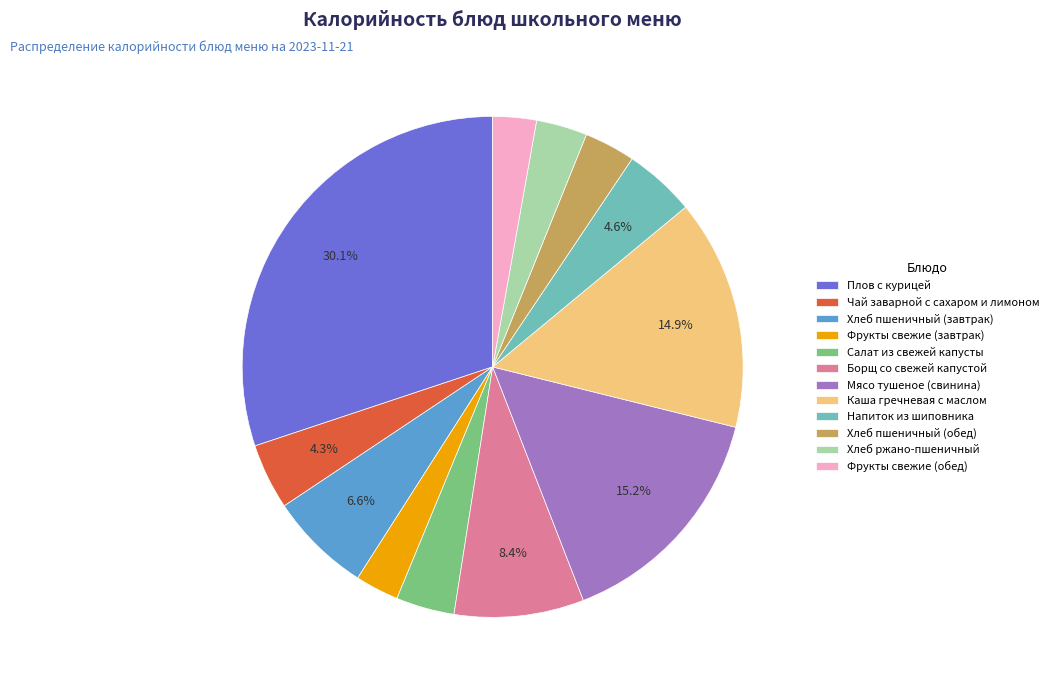

What portion of the pie excludes Плов с курицей?

69.9%